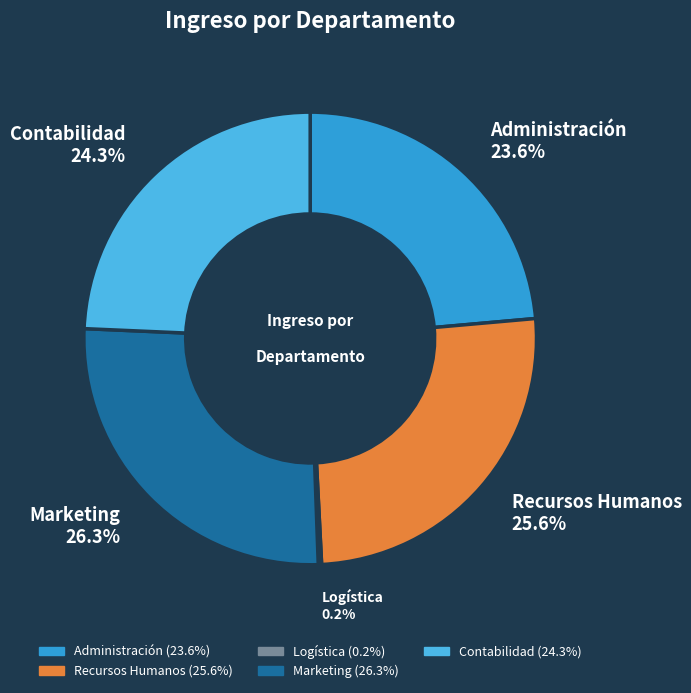

Is there a majority slice in this chart?

No